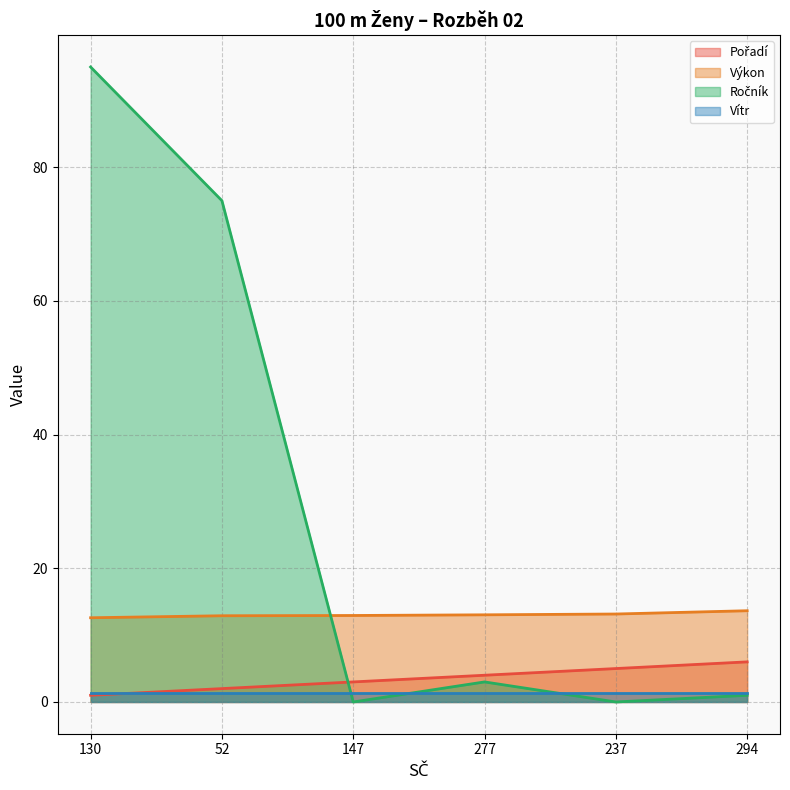

Where does the Ročník series first go above 3?

130